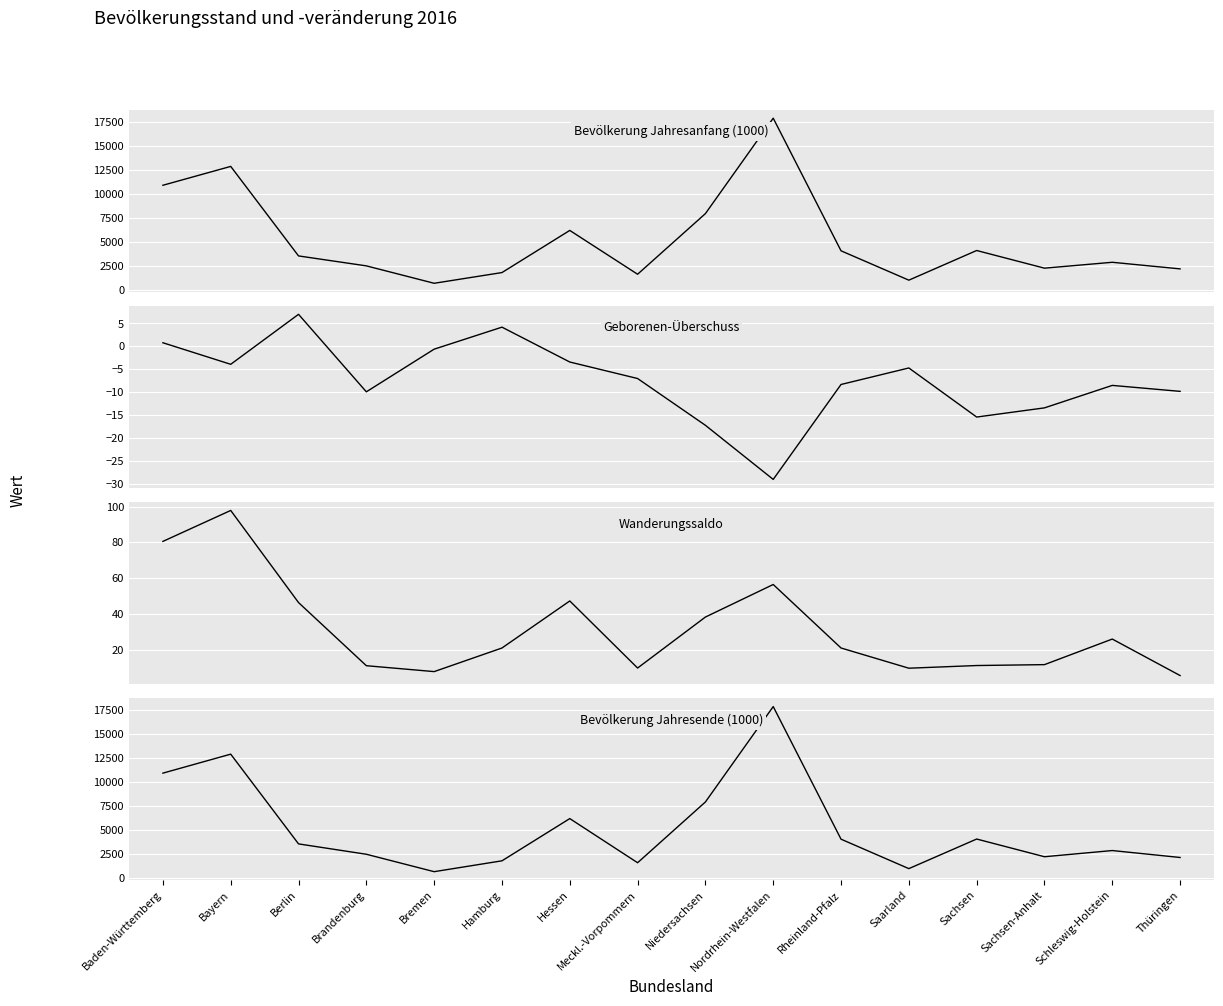

How many values in Geborenen-Überschuss are below zero?

13